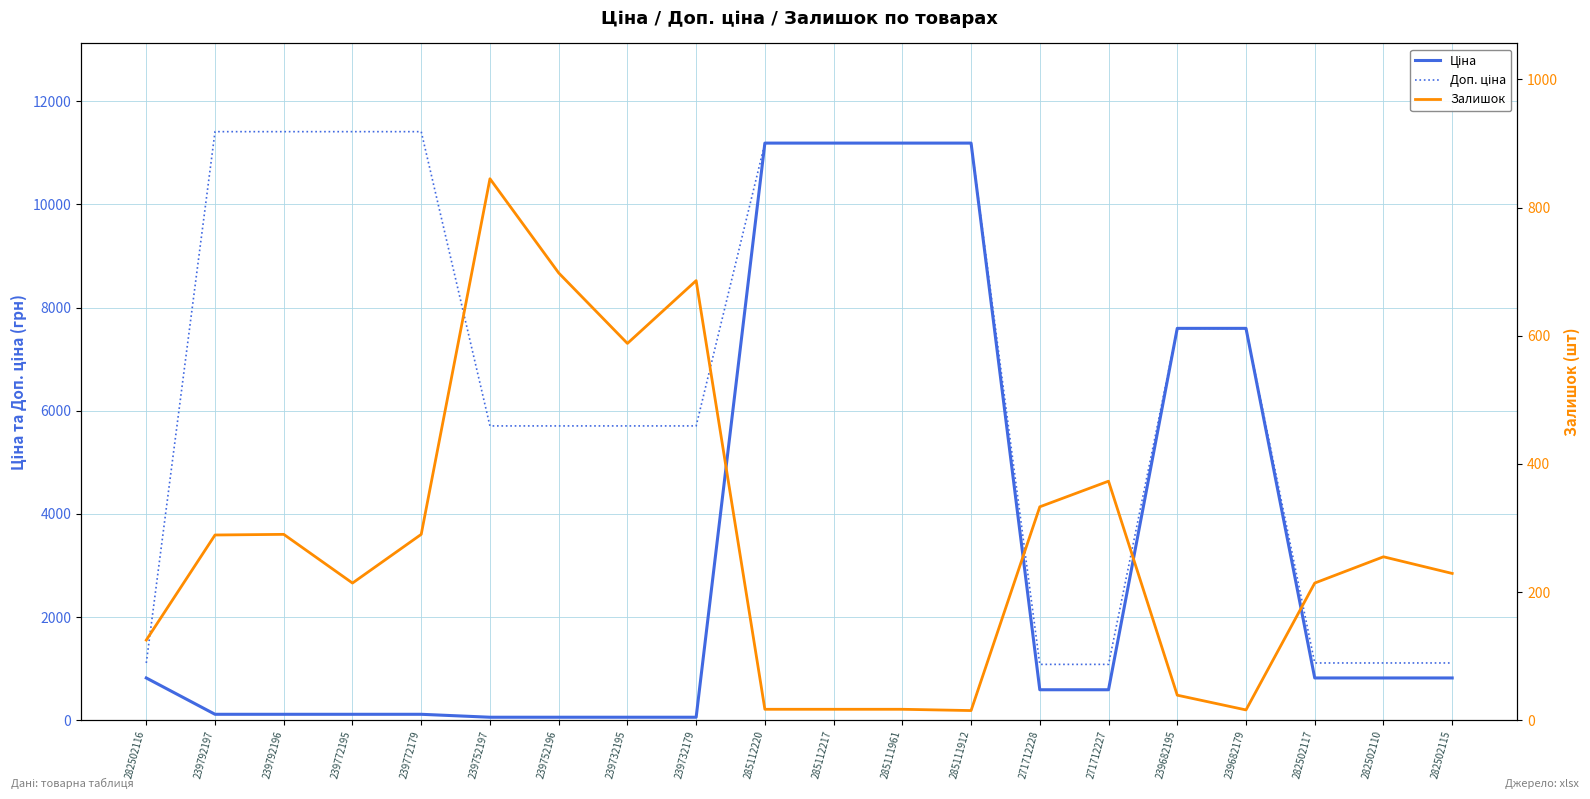

Where does the Доп. ціна series first go above 7596?

239792197